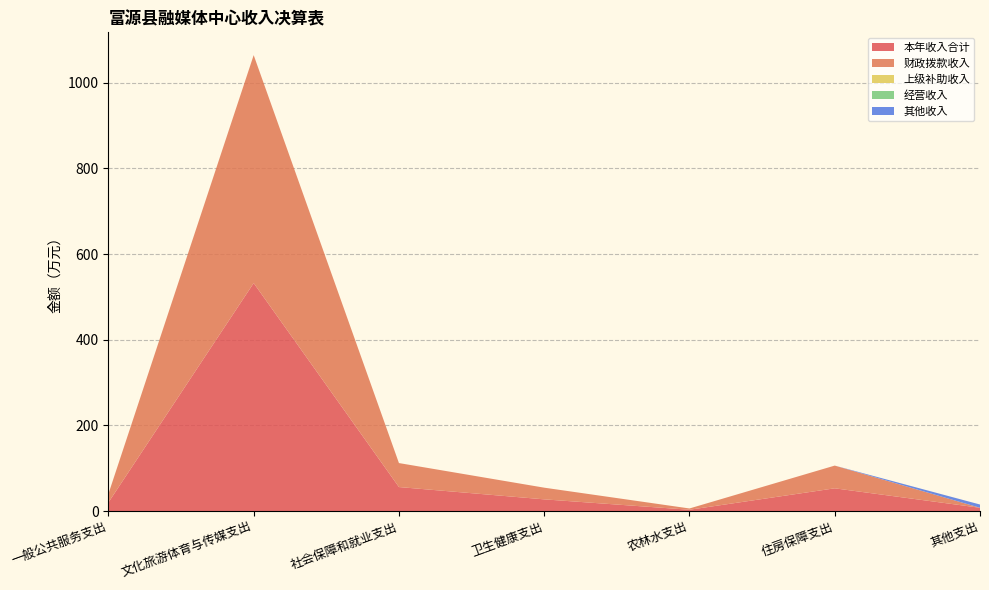

Reading left to right, what are all the values shown in this chart?

本年收入合计: 一般公共服务支出=20.0	文化旅游体育与传媒支出=532.3	社会保障和就业支出=56.0	卫生健康支出=27.3	农林水支出=3.0	住房保障支出=53.1	其他支出=7.6
财政拨款收入: 一般公共服务支出=20.0	文化旅游体育与传媒支出=532.3	社会保障和就业支出=56.0	卫生健康支出=27.3	农林水支出=3.0	住房保障支出=53.1	其他支出=0.0
上级补助收入: 一般公共服务支出=0.0	文化旅游体育与传媒支出=0.0	社会保障和就业支出=0.0	卫生健康支出=0.0	农林水支出=0.0	住房保障支出=0.0	其他支出=0.0
经营收入: 一般公共服务支出=0.0	文化旅游体育与传媒支出=0.0	社会保障和就业支出=0.0	卫生健康支出=0.0	农林水支出=0.0	住房保障支出=0.0	其他支出=0.0
其他收入: 一般公共服务支出=0.0	文化旅游体育与传媒支出=0.0	社会保障和就业支出=0.0	卫生健康支出=0.0	农林水支出=0.0	住房保障支出=0.0	其他支出=7.6